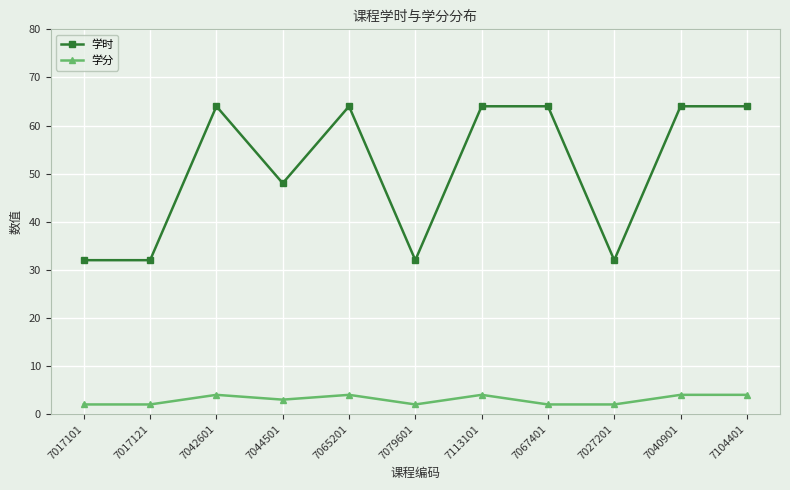

What is the difference between the highest and lowest values at 7079601?

30